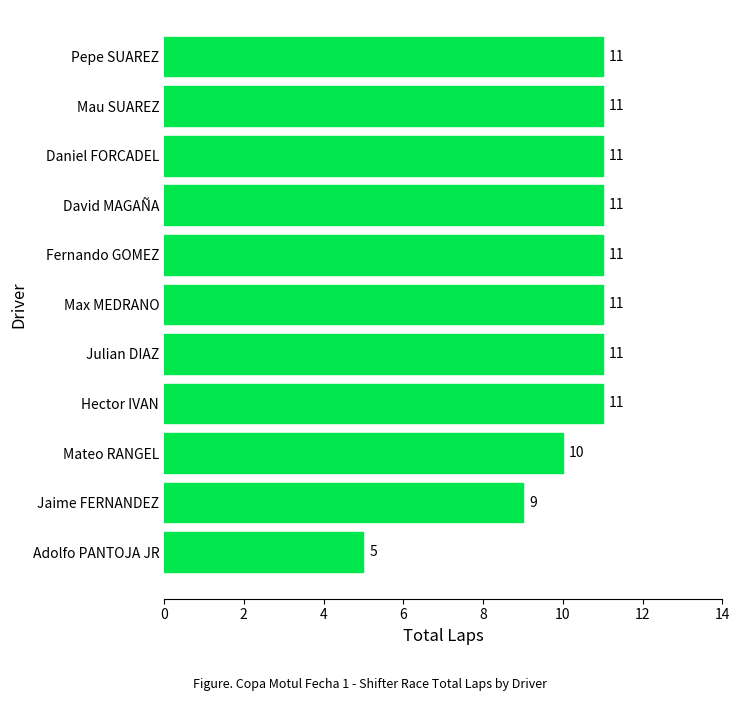

What is the greatest value displayed?

11